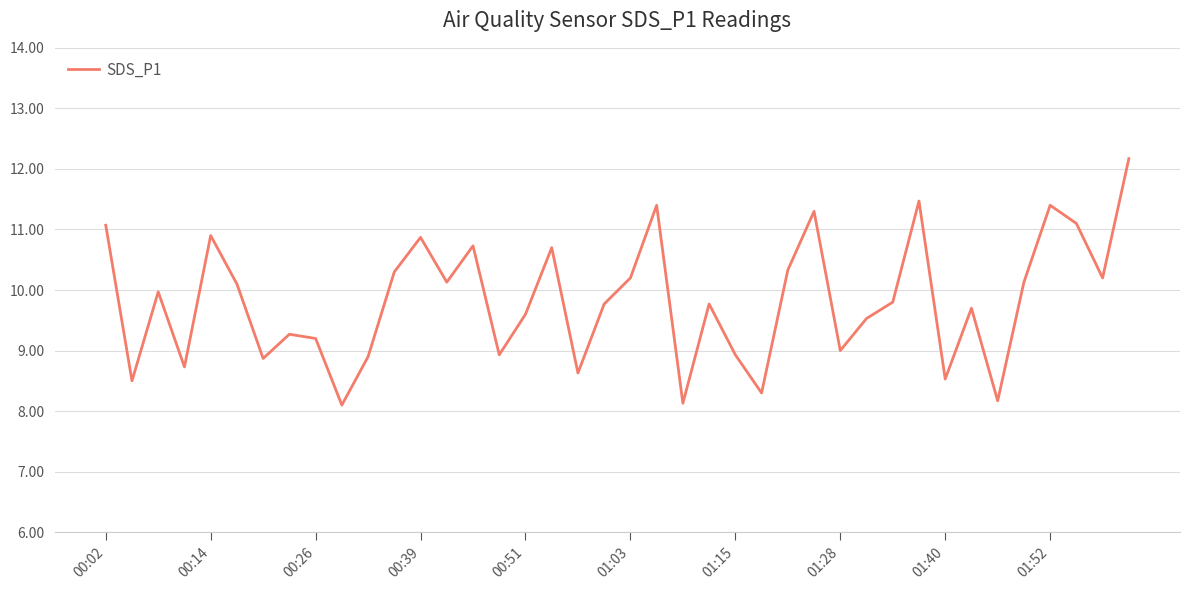

What is the maximum value shown in the chart?

12.2